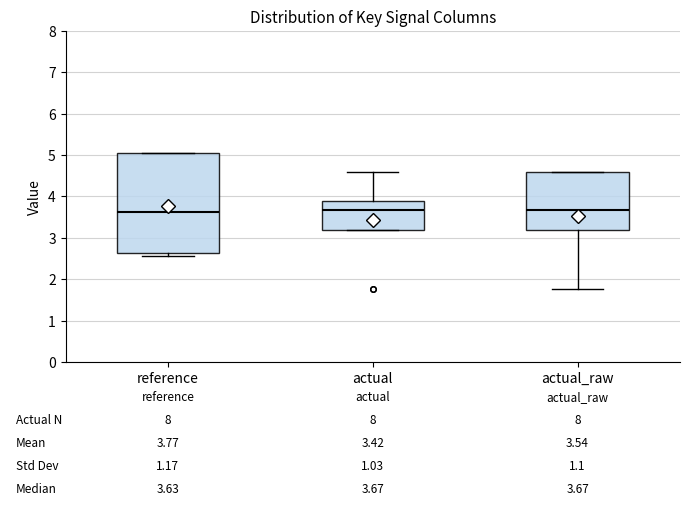

Comparing the boxes themselves (not the whiskers), which one is the tallest?

reference